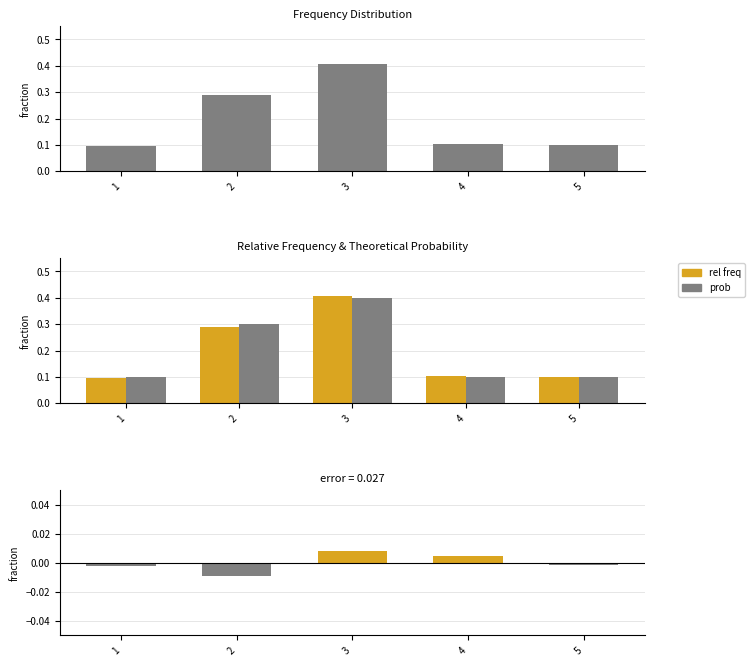

At which category does the chart reach its peak across all series?

3